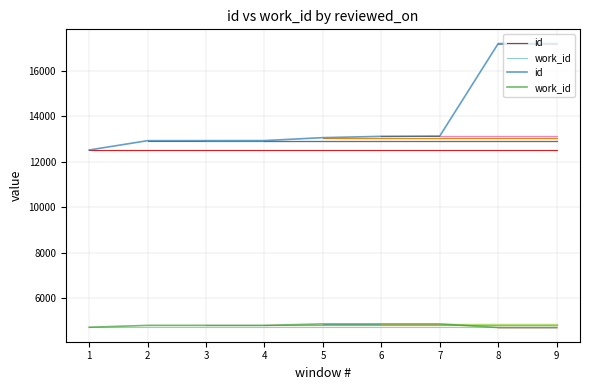

At which category does the chart reach its peak across all series?

9